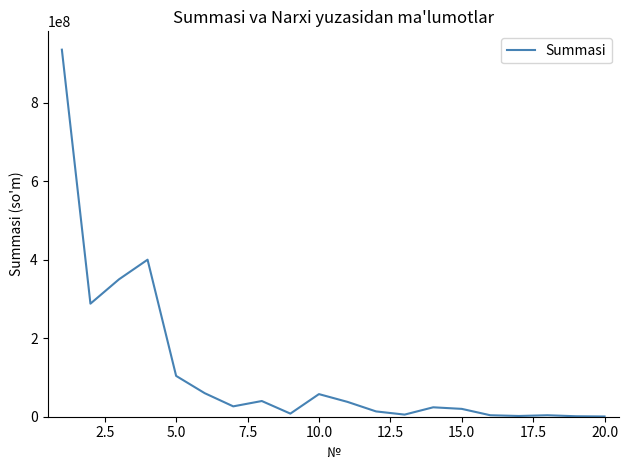

What is the greatest value displayed?

935000000